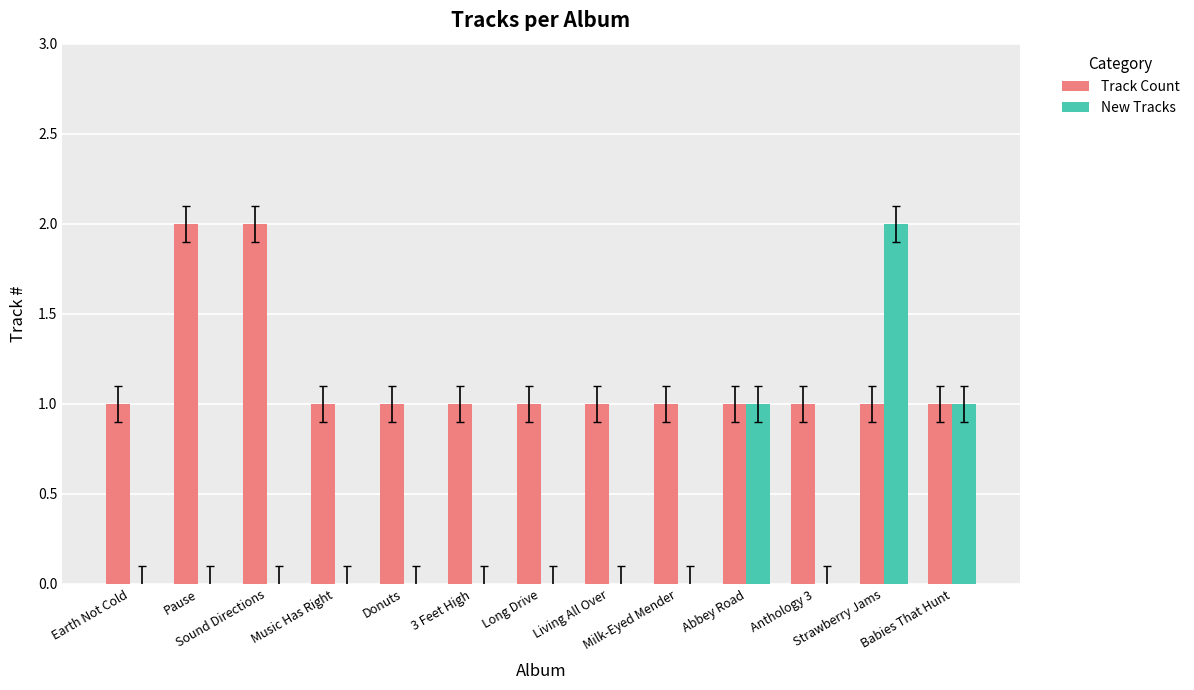

What is the sum of all New Tracks values?

4